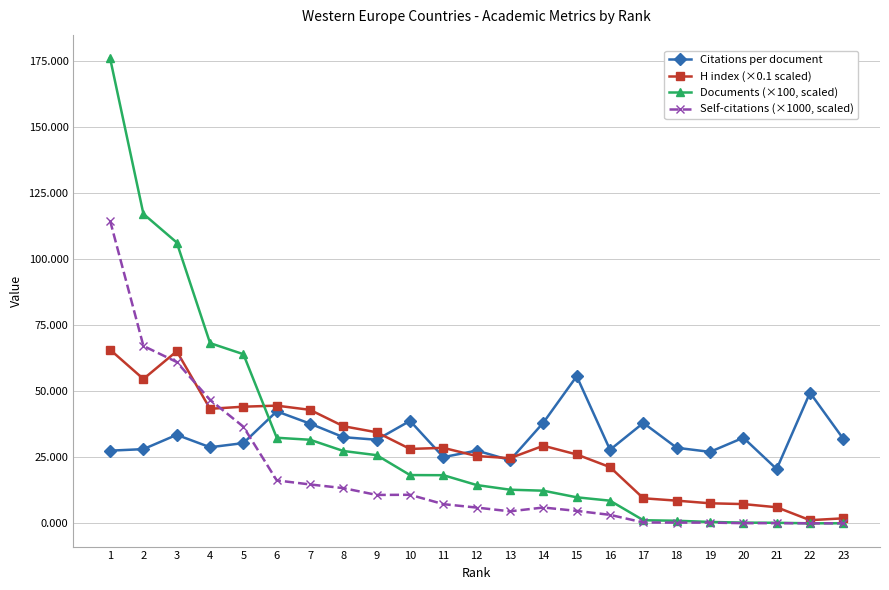

True or false: Self-citations (×1000, scaled) has more than 1 points higher than both neighbors.

True